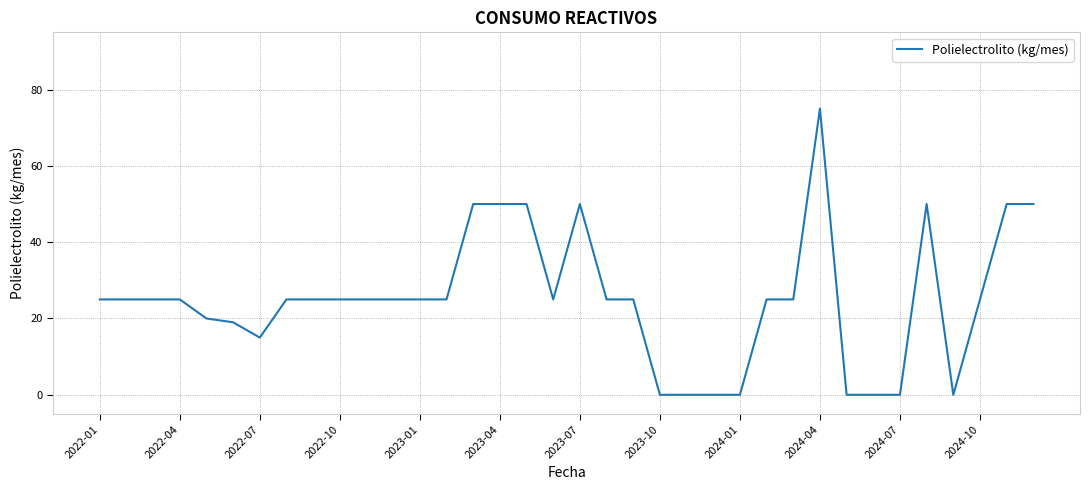

What is the difference between the maximum and minimum values?

75